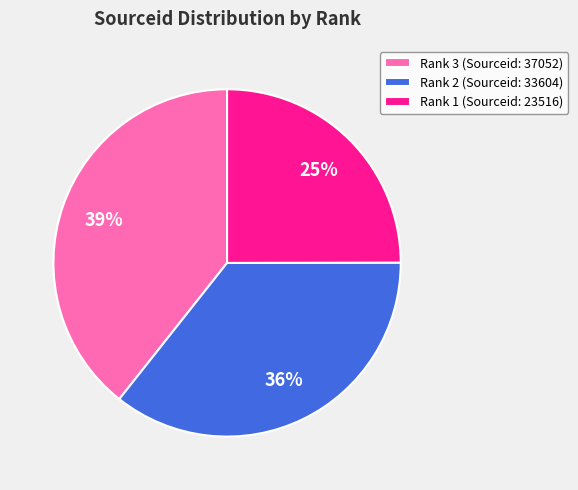

What percentage is the Rank 3 slice, to the nearest percent?

39%